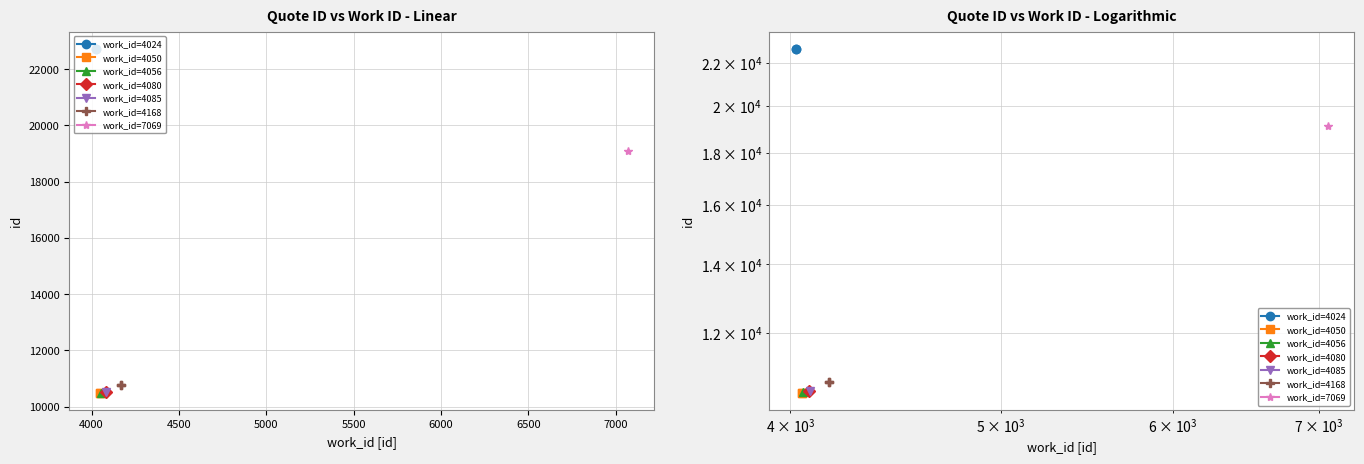

Which series has the largest total across all categories?

work_id=4024